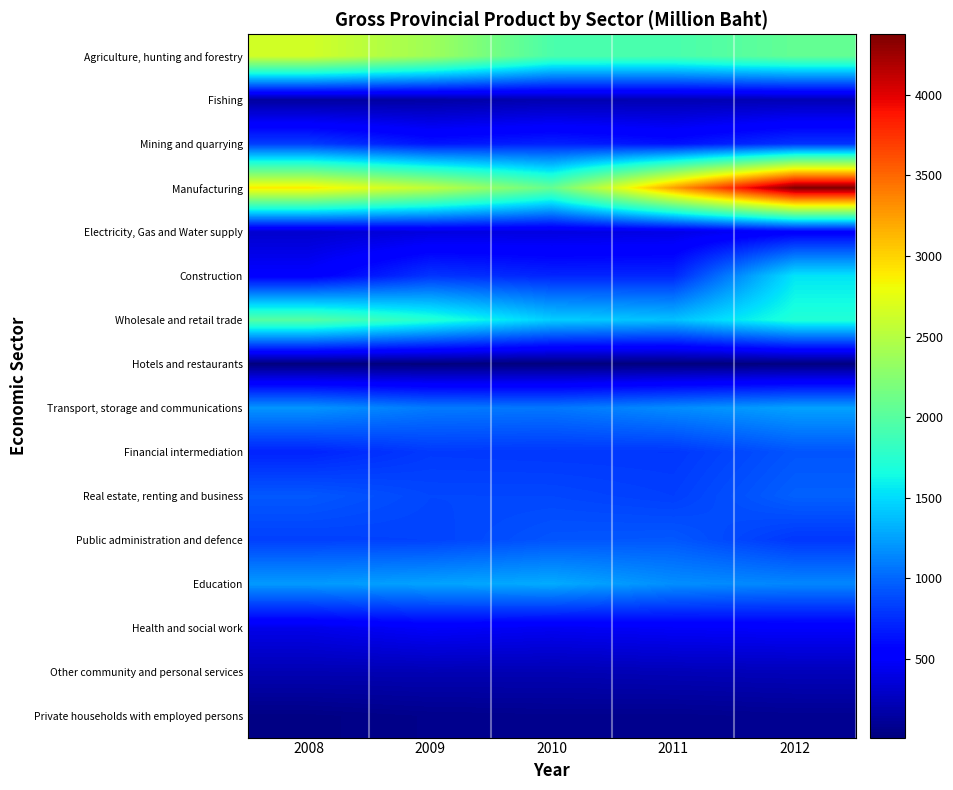

List the series in order of their peak value, highest first.

Manufacturing, Agriculture, hunting and forestry, Wholesale and retail trade, Construction, Education, Transport, storage and communications, Real estate, renting and business, Public administration and defence, Financial intermediation, Mining and quarrying, Electricity, Gas and Water supply, Health and social work, Other community and personal services, Fishing, Private households with employed persons, Hotels and restaurants